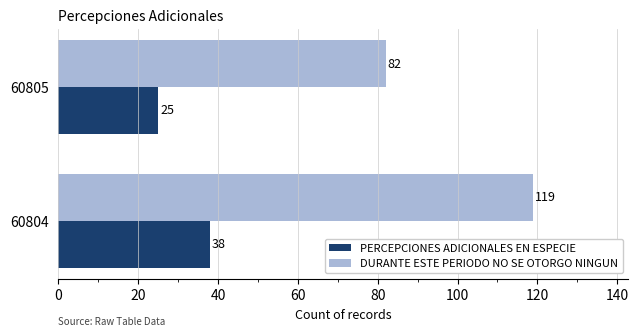

What is the difference between the PERCEPCIONES ADICIONALES EN ESPECIE values at 60804 and 60805?

13